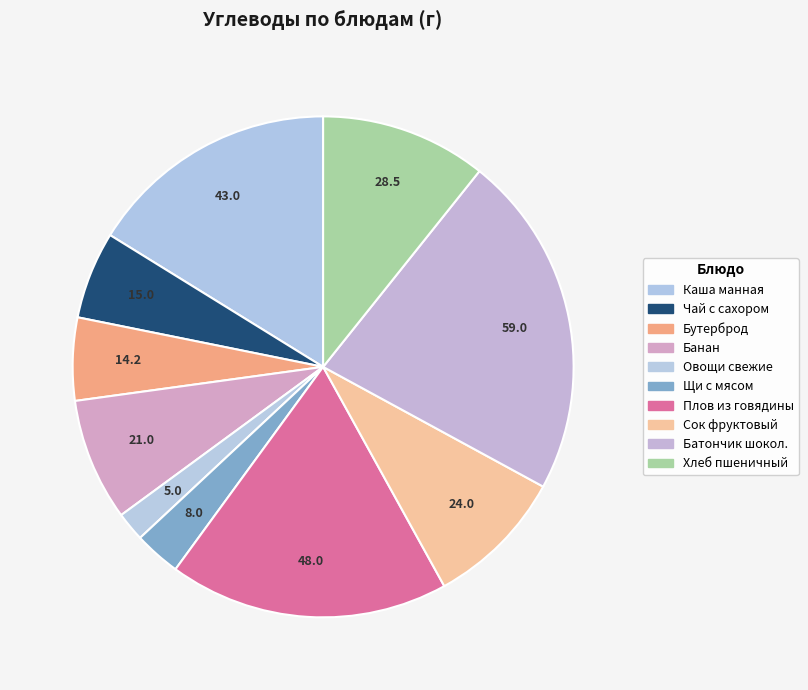

Count the number of slices in the pie.

10